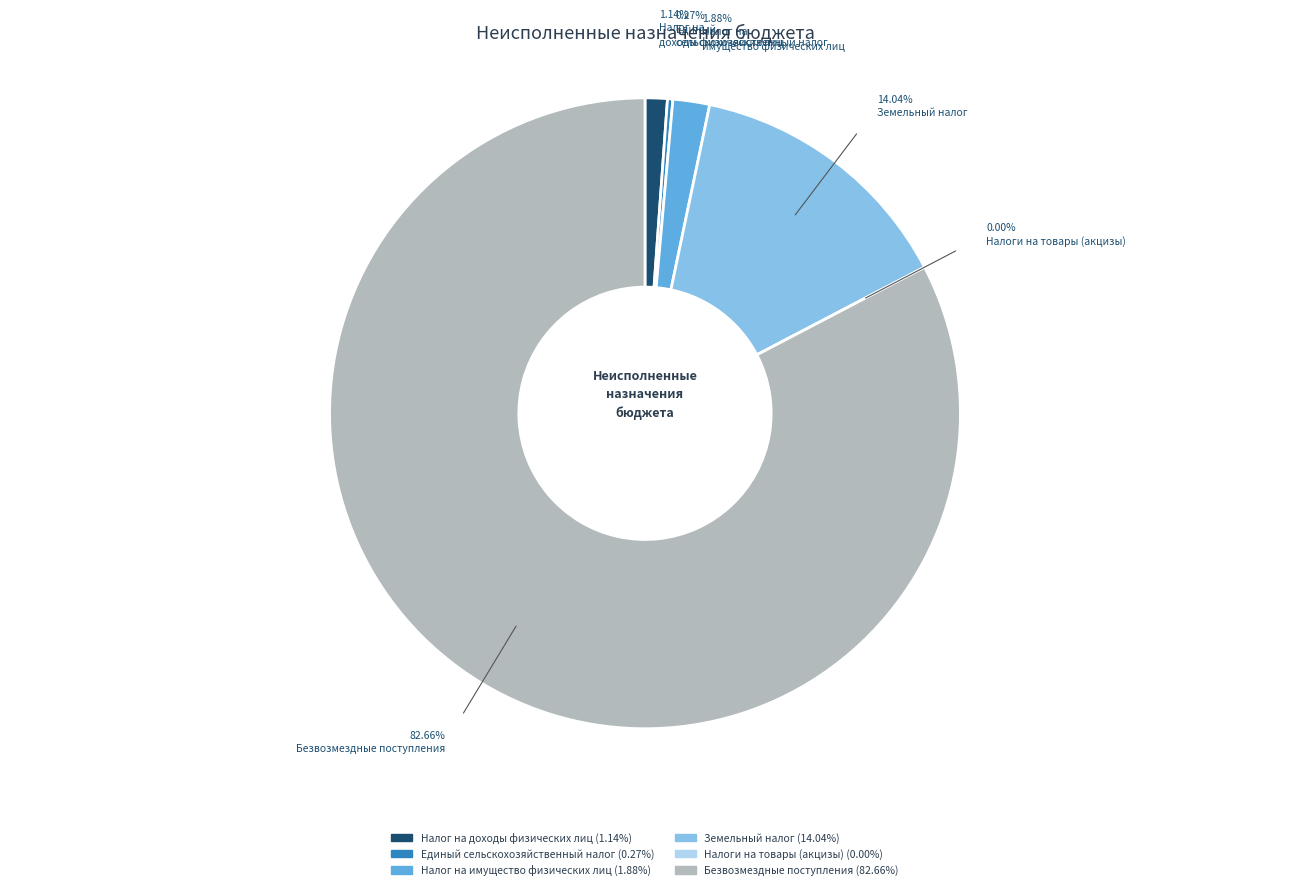

To the nearest percent, what is the average slice percentage?

17%